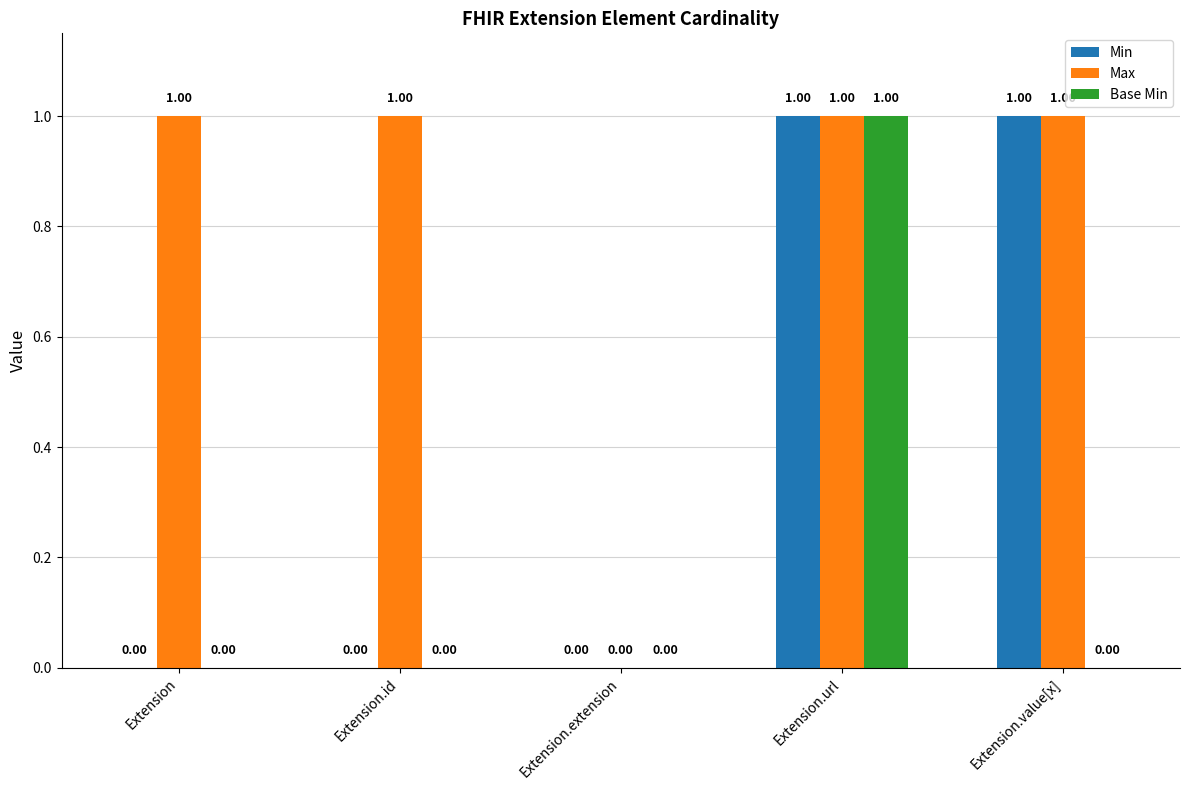

Reading right to left, transcribe all the data shown in this chart.

Min: Extension.value[x]=1	Extension.url=1	Extension.extension=0	Extension.id=0	Extension=0
Max: Extension.value[x]=1	Extension.url=1	Extension.extension=0	Extension.id=1	Extension=1
Base Min: Extension.value[x]=0	Extension.url=1	Extension.extension=0	Extension.id=0	Extension=0